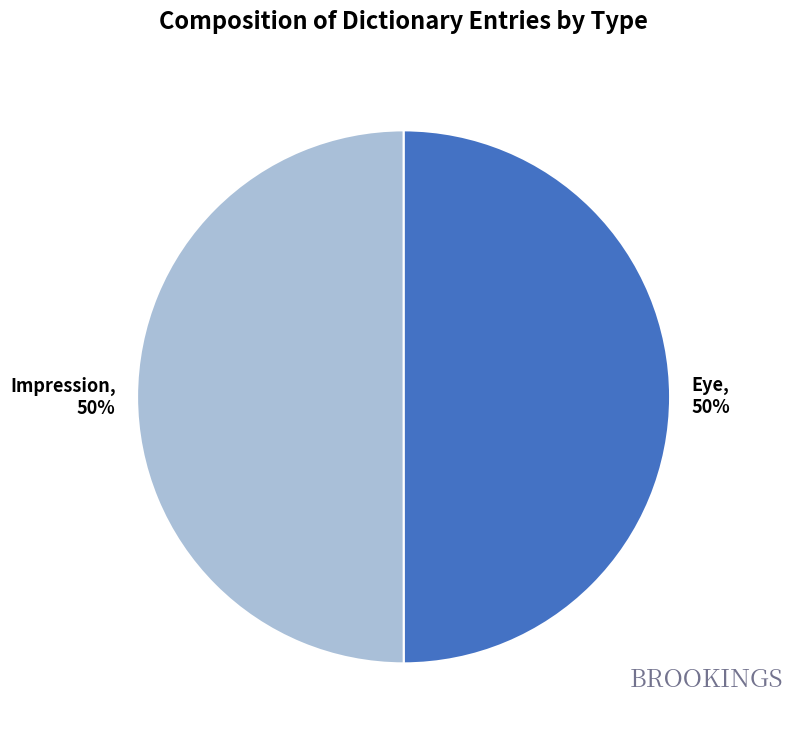

Do Impression and Eye together represent more than half of the pie?

Yes